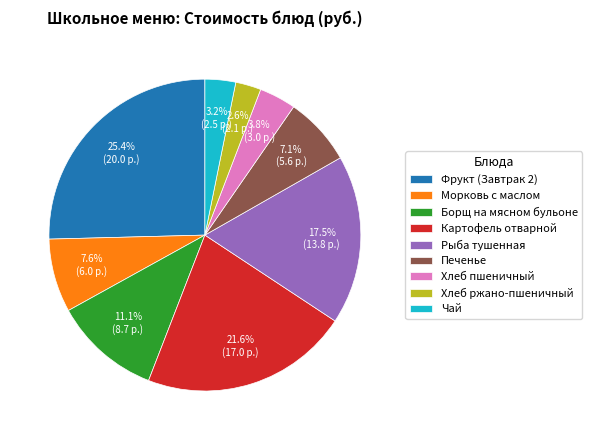

Does Борщ на мясном бульоне account for over 50% of the chart?

No